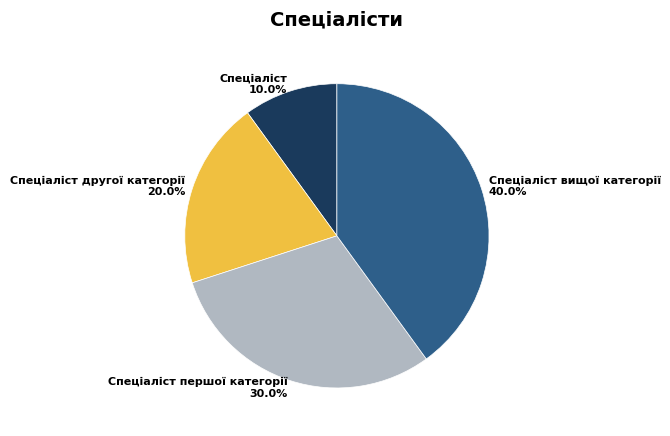

What is the total percentage of Спеціаліст 10.0% and Спеціаліст першої категорії 30.0%?

40.0%